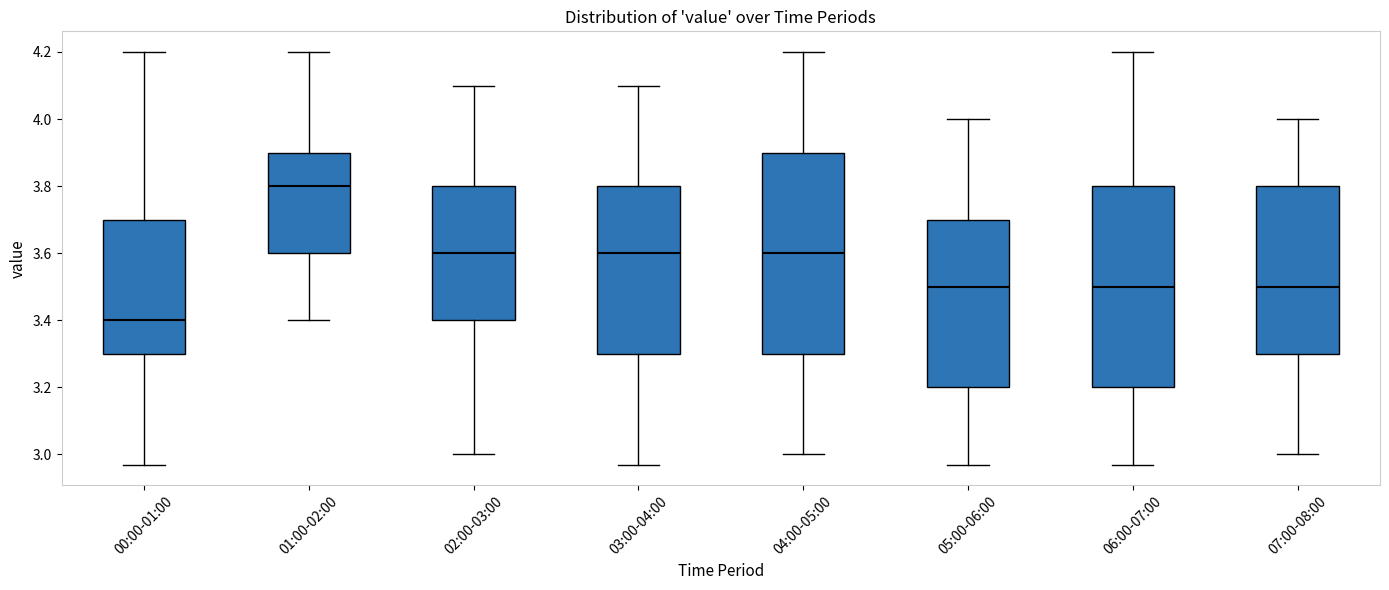

Reading left to right, transcribe this box plot: for each box, give where its median line is, the range the box spans, and where its two whiskers end, as read against the y-axis. The values are not printed on the chart, so give them approximately, as read against the axis.

00:00-01:00: median 3.40, box 3.30 to 3.70, whiskers 2.98 to 4.20
01:00-02:00: median 3.80, box 3.60 to 3.90, whiskers 3.40 to 4.20
02:00-03:00: median 3.60, box 3.40 to 3.80, whiskers 3.00 to 4.10
03:00-04:00: median 3.60, box 3.30 to 3.80, whiskers 2.98 to 4.10
04:00-05:00: median 3.60, box 3.30 to 3.90, whiskers 3.00 to 4.20
05:00-06:00: median 3.50, box 3.20 to 3.70, whiskers 2.98 to 4.00
06:00-07:00: median 3.50, box 3.20 to 3.80, whiskers 2.98 to 4.20
07:00-08:00: median 3.50, box 3.30 to 3.80, whiskers 3.00 to 4.00